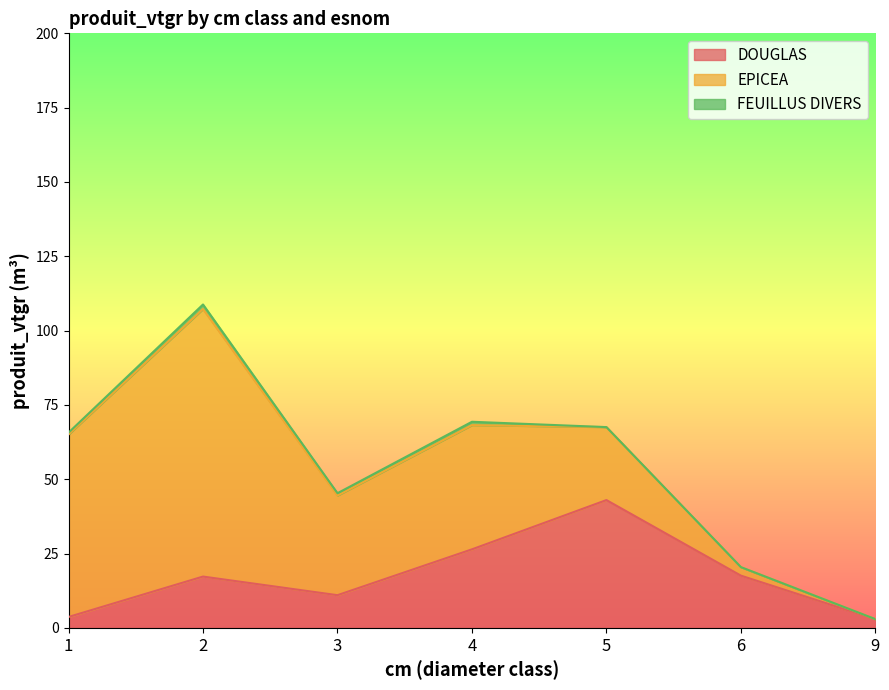

Which category has the lowest value in the EPICEA series?

9